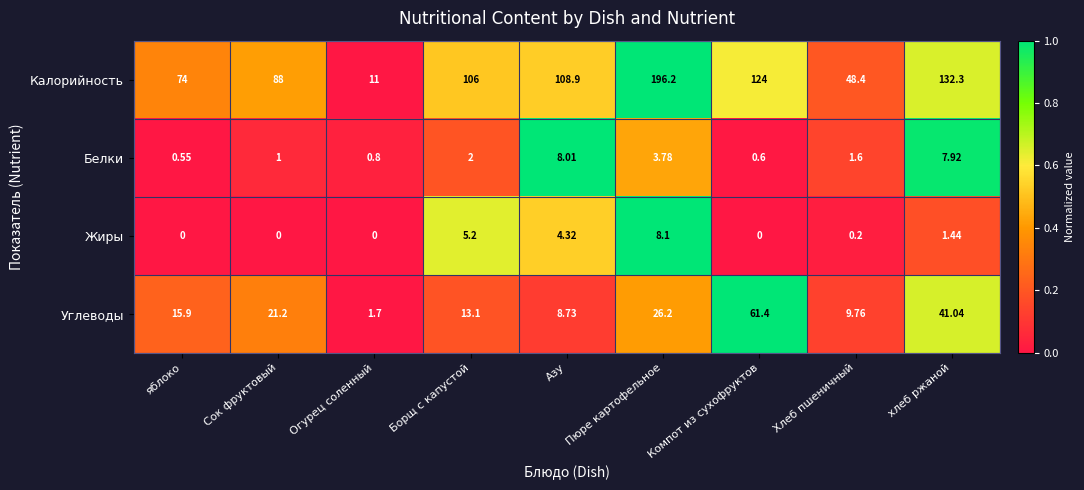

At which label is Белки closest to 4?

Пюре картофельное